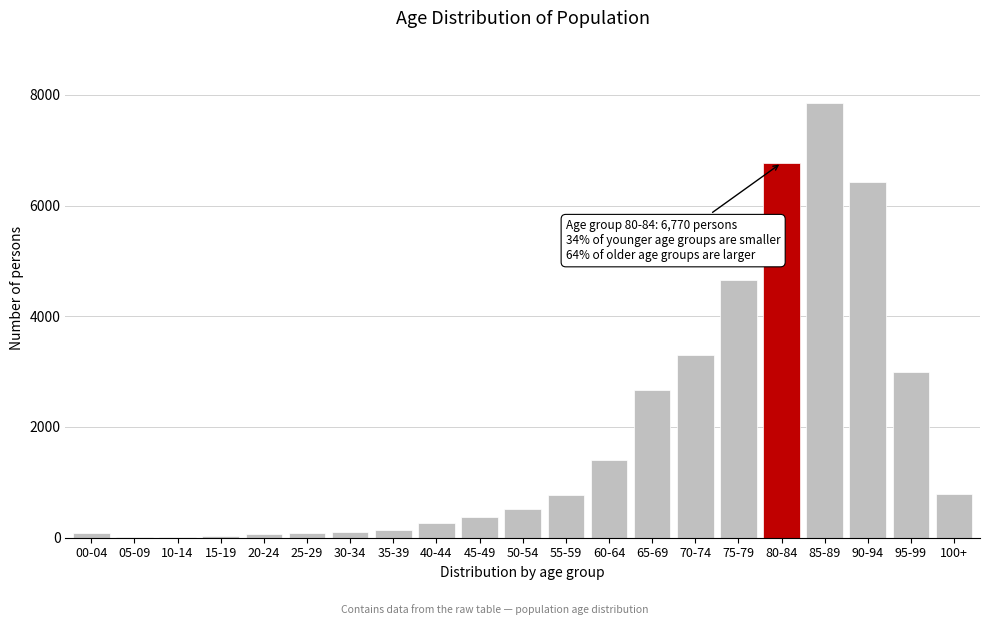

What is the greatest value displayed?

7850